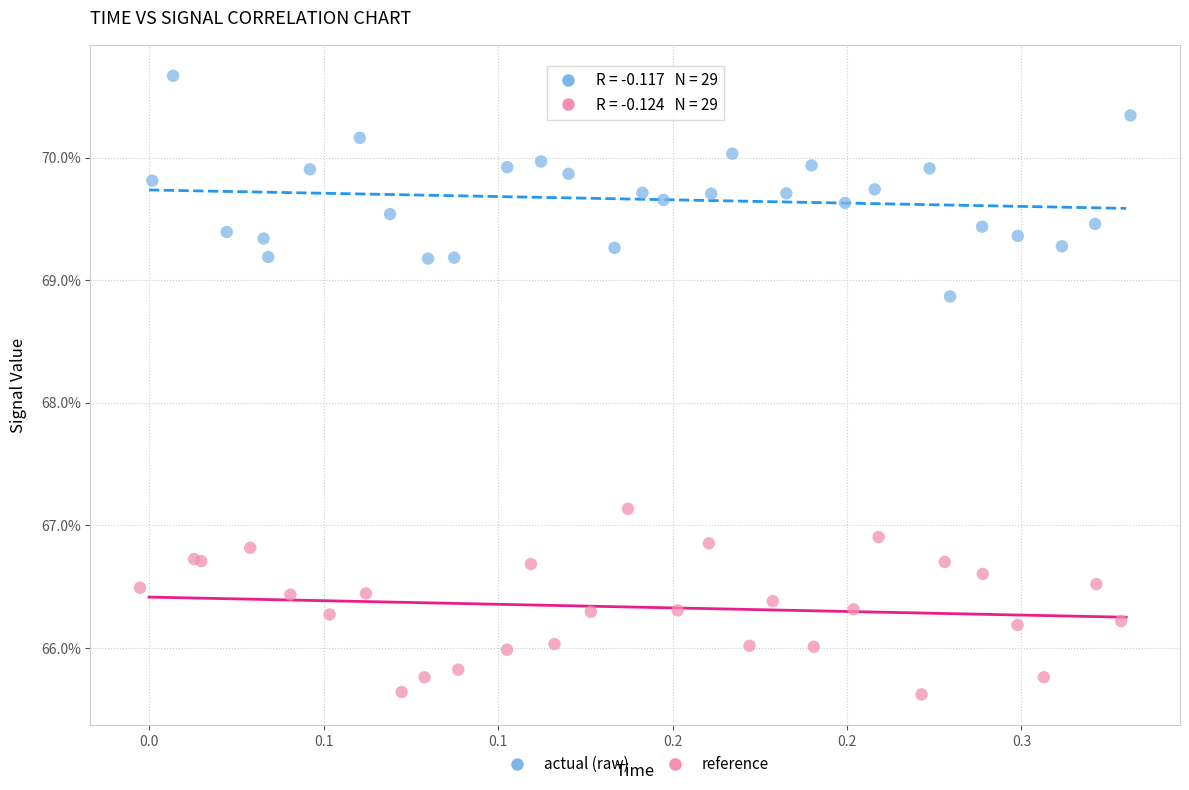

What are all the series names shown in the legend?

actual (raw), reference